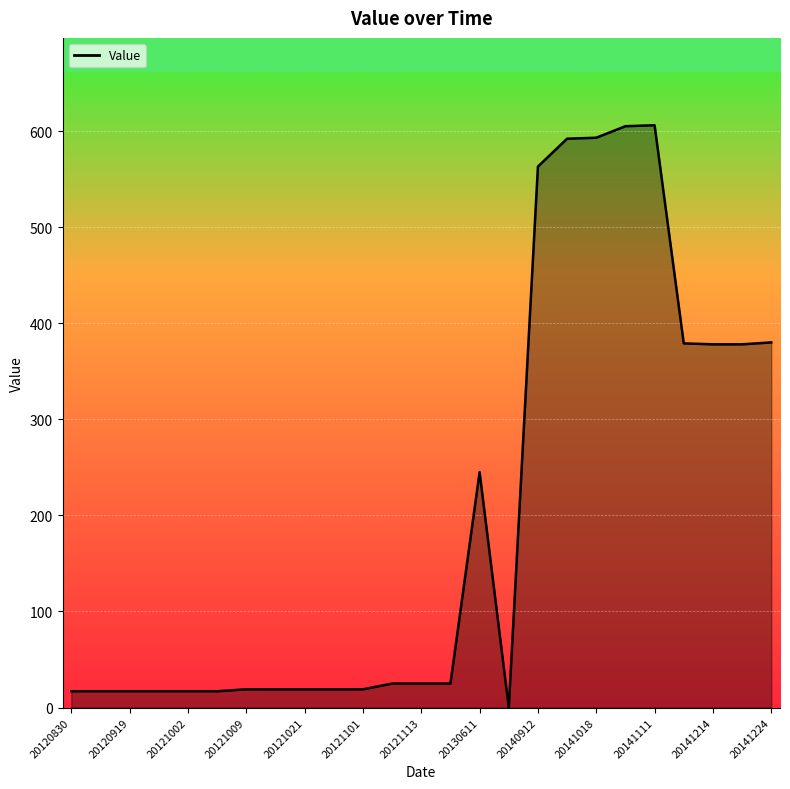

What is the difference between the maximum and minimum values?

606